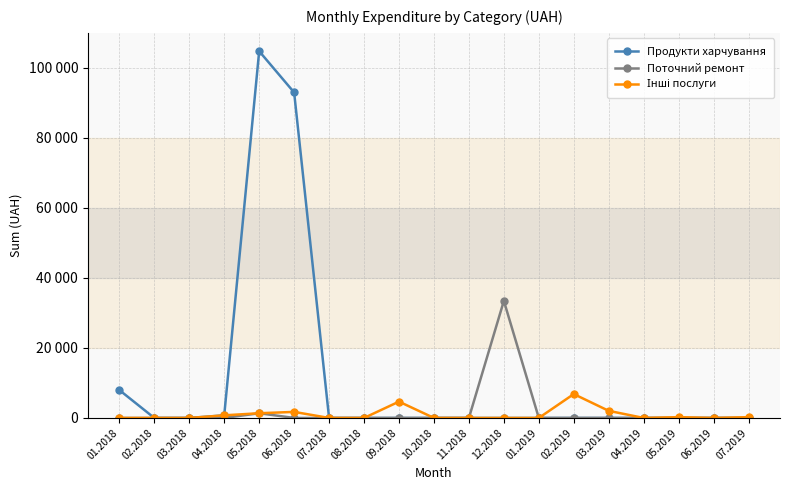

What position from the left is 06.2018?

6